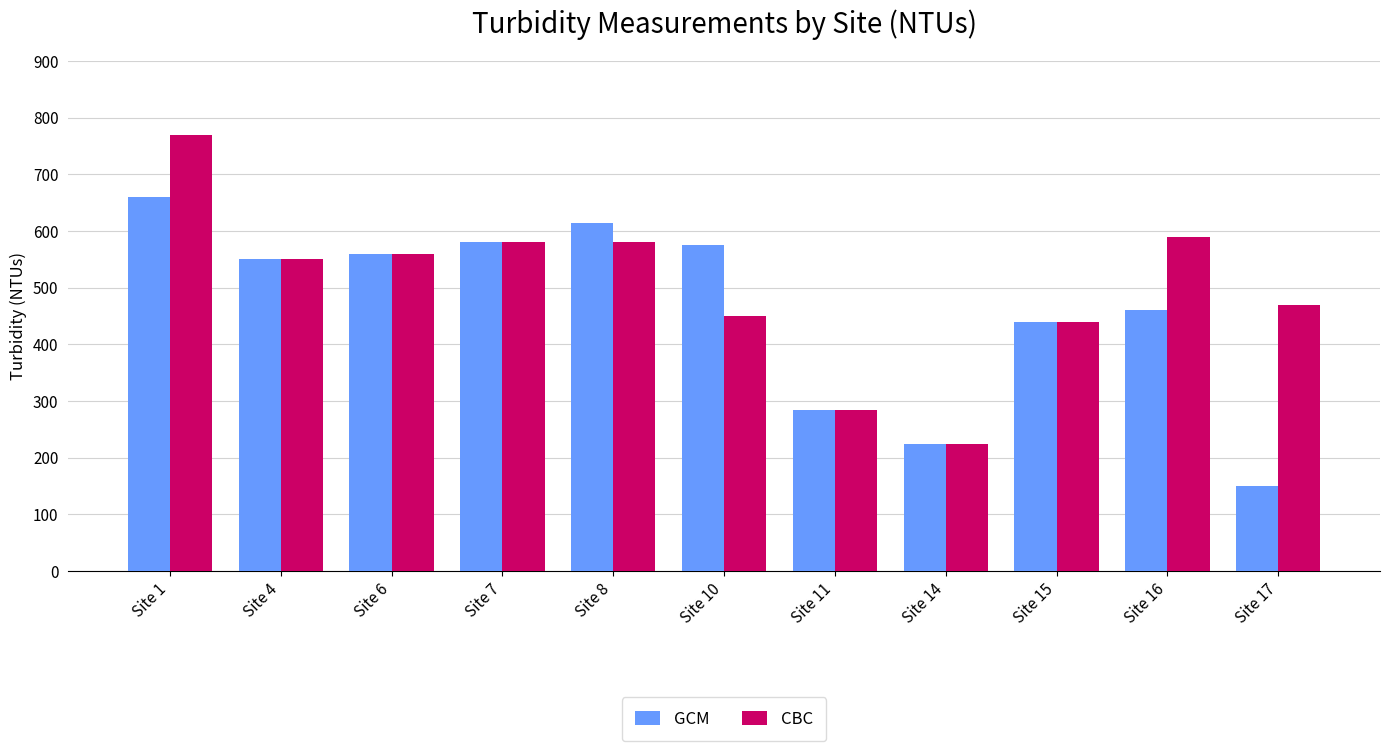

What is the maximum value for GCM?

660